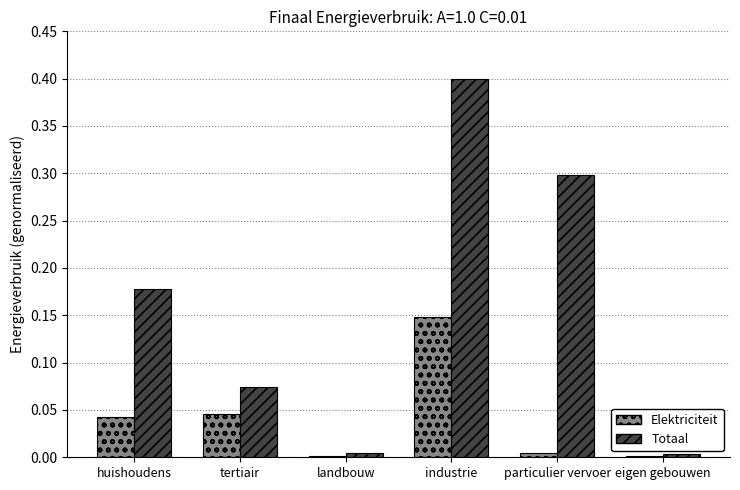

Which series has the widest spread of values?

Totaal